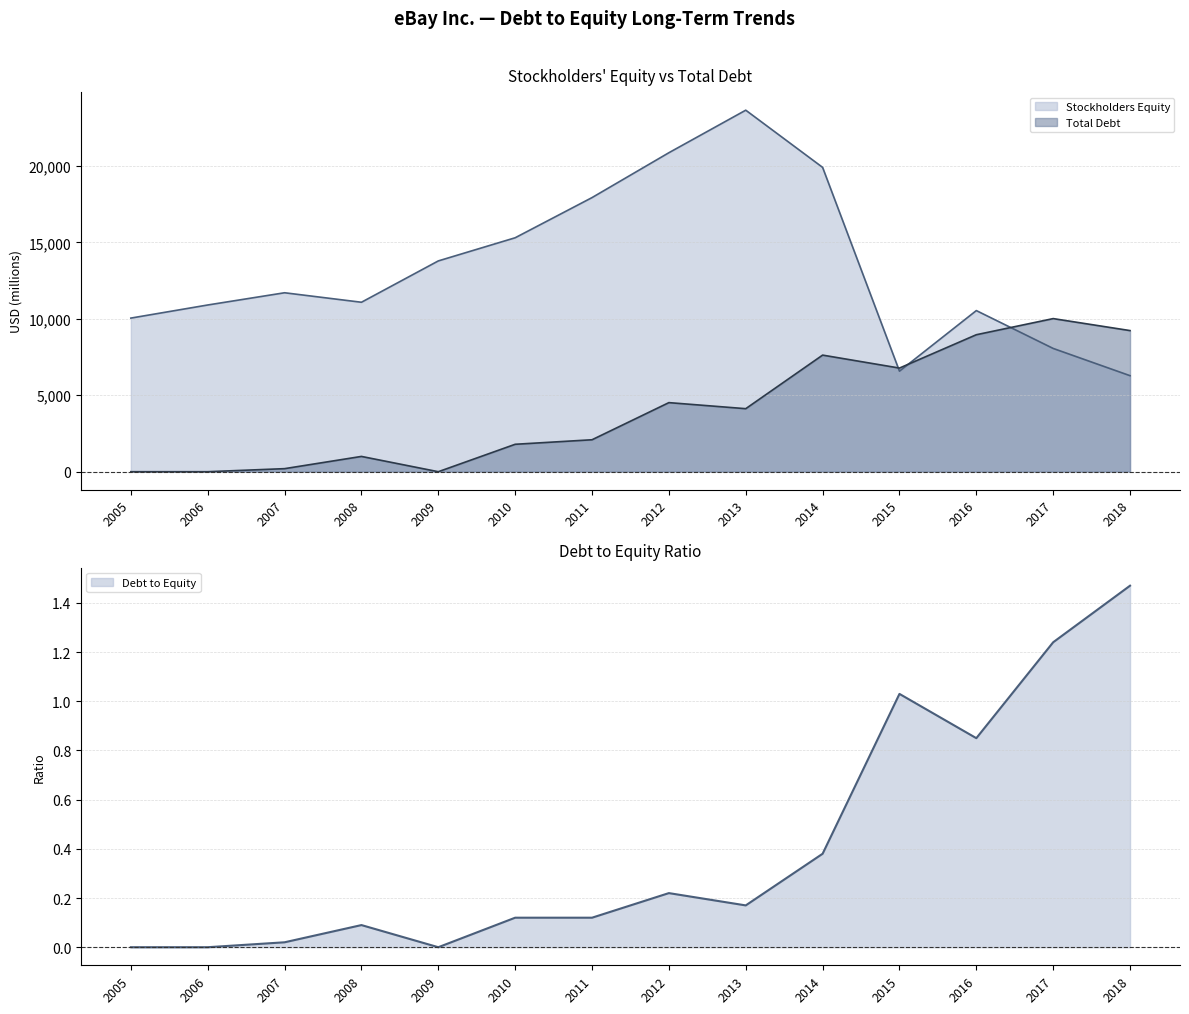

What is the highest value of the Debt to Equity series?

1.5